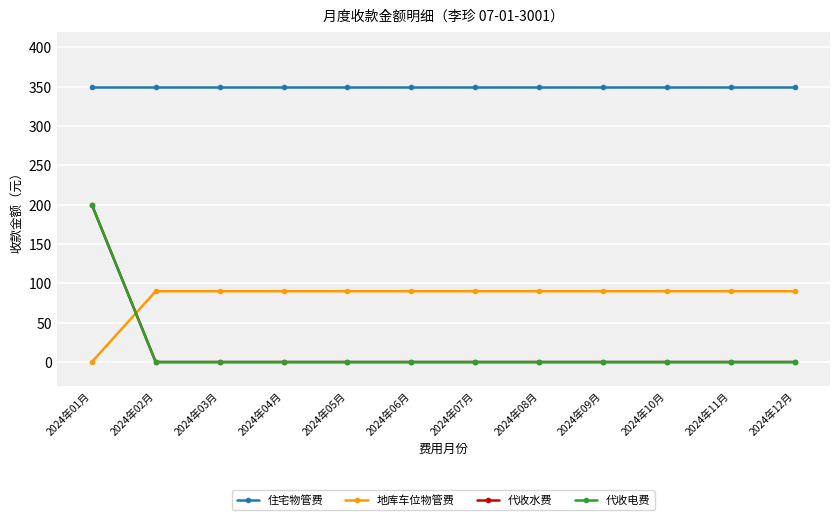

At which category is the sum across all series the highest?

2024年01月